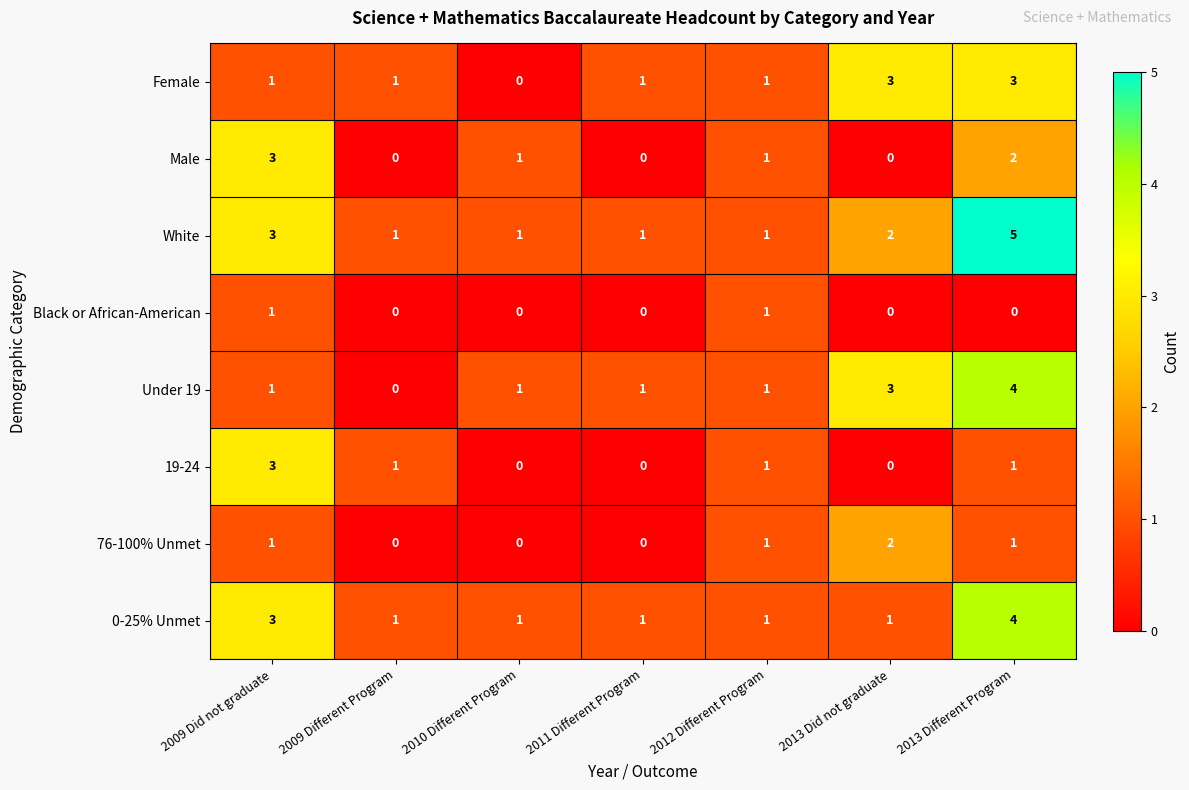

Which label corresponds to the largest value in the chart?

2013 Different Program